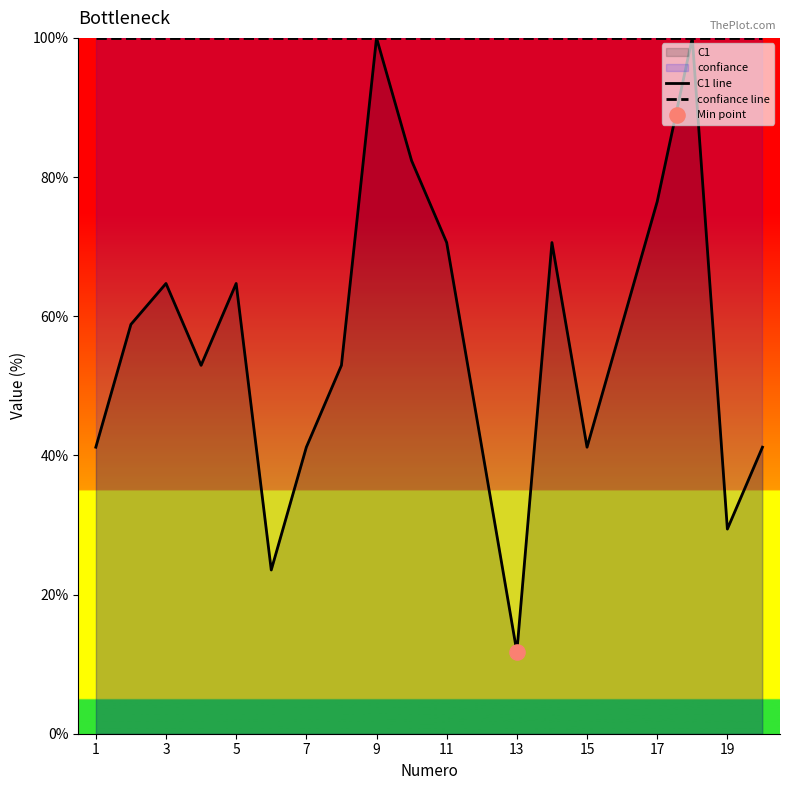

Which series reaches the maximum Y coordinate?

C1 line